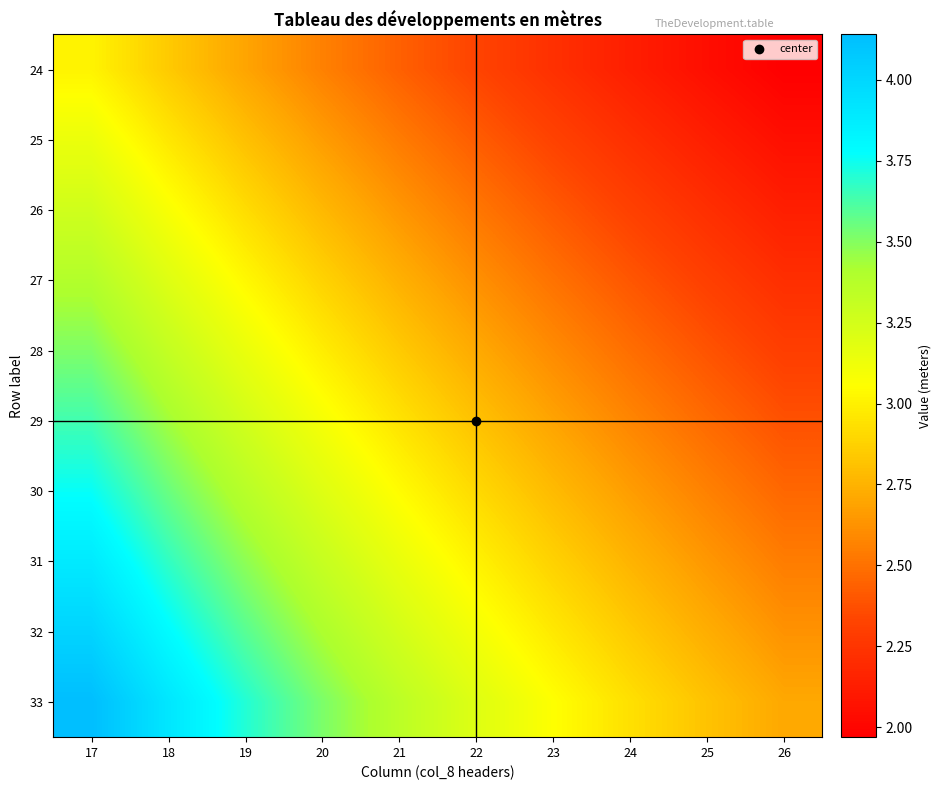

What is the spread (max minus min) of values at 26?

0.7